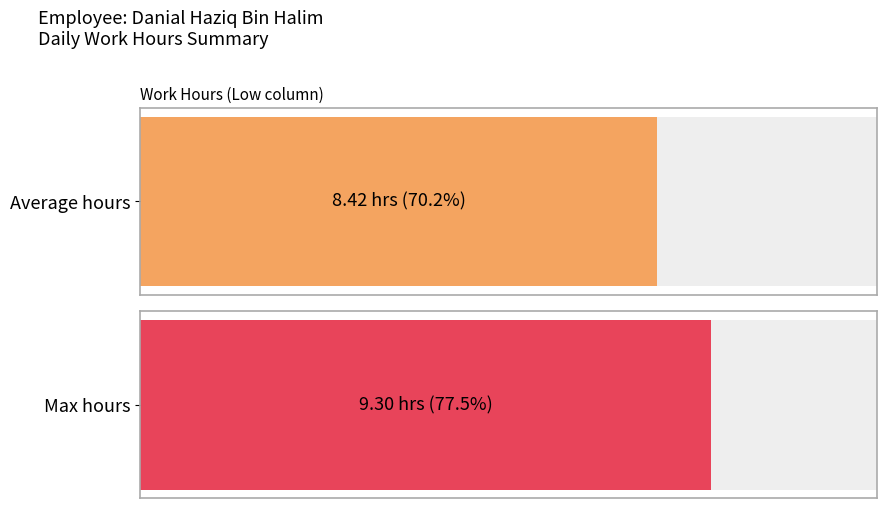

The value at 7 is 4.0. True or false?

False